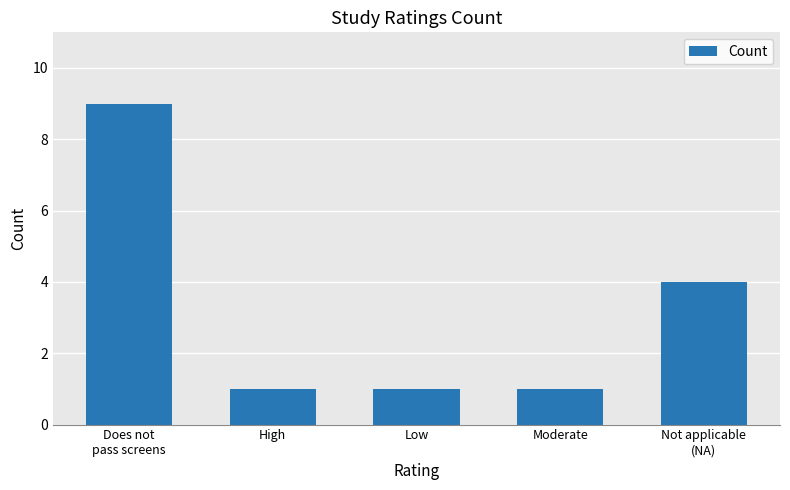

What is the difference between the maximum and minimum values?

8